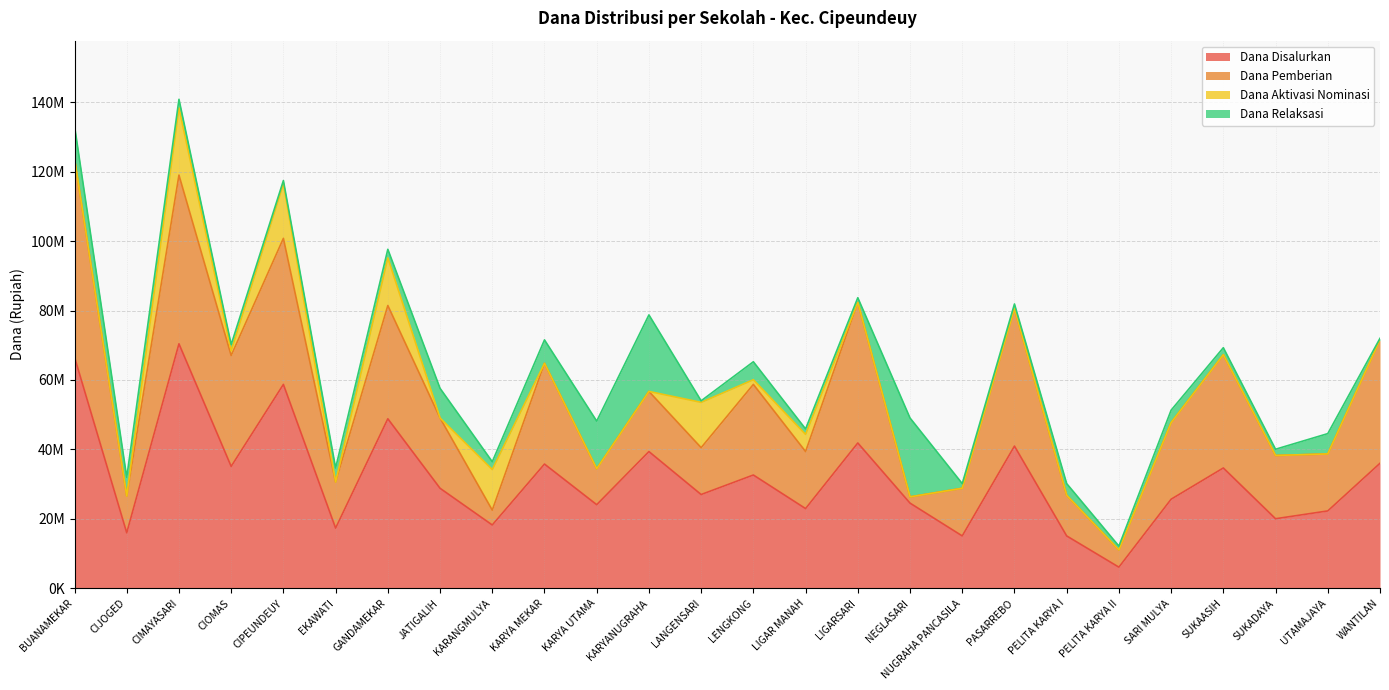

Reading left to right, transcribe all the data shown in this chart.

Dana Disalurkan: BUANAMEKAR=66600000	CIJOGED=15975000	CIMAYASARI=70425000	CIOMAS=35100000	CIPEUNDEUY=58725000	EKAWATI=17325000	GANDAMEKAR=48825000	JATIGALIH=28800000	KARANGMULYA=18225000	KARYA MEKAR=35775000	KARYA UTAMA=24075000	KARYANUGRAHA=39375000	LANGENSARI=27000000	LENGKONG=32625000	LIGAR MANAH=22950000	LIGARSARI=41850000	NEGLASARI=24525000	NUGRAHA PANCASILA=15075000	PASARREBO=40950000	PELITA KARYA I=15075000	PELITA KARYA II=6075000	SARI MULYA=25650000	SUKAASIH=34650000	SUKADAYA=20025000	UTAMAJAYA=22275000	WANTILAN=36000000
Dana Pemberian: BUANAMEKAR=57150000	CIJOGED=10575000	CIMAYASARI=48600000	CIOMAS=31950000	CIPEUNDEUY=42075000	EKAWATI=13275000	GANDAMEKAR=32625000	JATIGALIH=20250000	KARANGMULYA=4275000	KARYA MEKAR=29025000	KARYA UTAMA=10350000	KARYANUGRAHA=17325000	LANGENSARI=13500000	LENGKONG=26100000	LIGAR MANAH=16425000	LIGARSARI=40500000	NEGLASARI=1800000	NUGRAHA PANCASILA=13725000	PASARREBO=39600000	PELITA KARYA I=11700000	PELITA KARYA II=4950000	SARI MULYA=22050000	SUKAASIH=32625000	SUKADAYA=18225000	UTAMAJAYA=16425000	WANTILAN=35550000
Dana Aktivasi Nominasi: BUANAMEKAR=0	CIJOGED=0	CIMAYASARI=19350000	CIOMAS=1350000	CIPEUNDEUY=15750000	EKAWATI=0	GANDAMEKAR=13725000	JATIGALIH=0	KARANGMULYA=11700000	KARYA MEKAR=0	KARYA UTAMA=0	KARYANUGRAHA=0	LANGENSARI=13050000	LENGKONG=1350000	LIGAR MANAH=4950000	LIGARSARI=0	NEGLASARI=0	NUGRAHA PANCASILA=0	PASARREBO=0	PELITA KARYA I=0	PELITA KARYA II=0	SARI MULYA=0	SUKAASIH=0	SUKADAYA=0	UTAMAJAYA=0	WANTILAN=0
Dana Relaksasi: BUANAMEKAR=9450000	CIJOGED=5400000	CIMAYASARI=2475000	CIOMAS=1800000	CIPEUNDEUY=900000	EKAWATI=4050000	GANDAMEKAR=2475000	JATIGALIH=8550000	KARANGMULYA=2250000	KARYA MEKAR=6750000	KARYA UTAMA=13725000	KARYANUGRAHA=22050000	LANGENSARI=450000	LENGKONG=5175000	LIGAR MANAH=1575000	LIGARSARI=1350000	NEGLASARI=22725000	NUGRAHA PANCASILA=1350000	PASARREBO=1350000	PELITA KARYA I=3375000	PELITA KARYA II=1125000	SARI MULYA=3600000	SUKAASIH=2025000	SUKADAYA=1800000	UTAMAJAYA=5850000	WANTILAN=450000